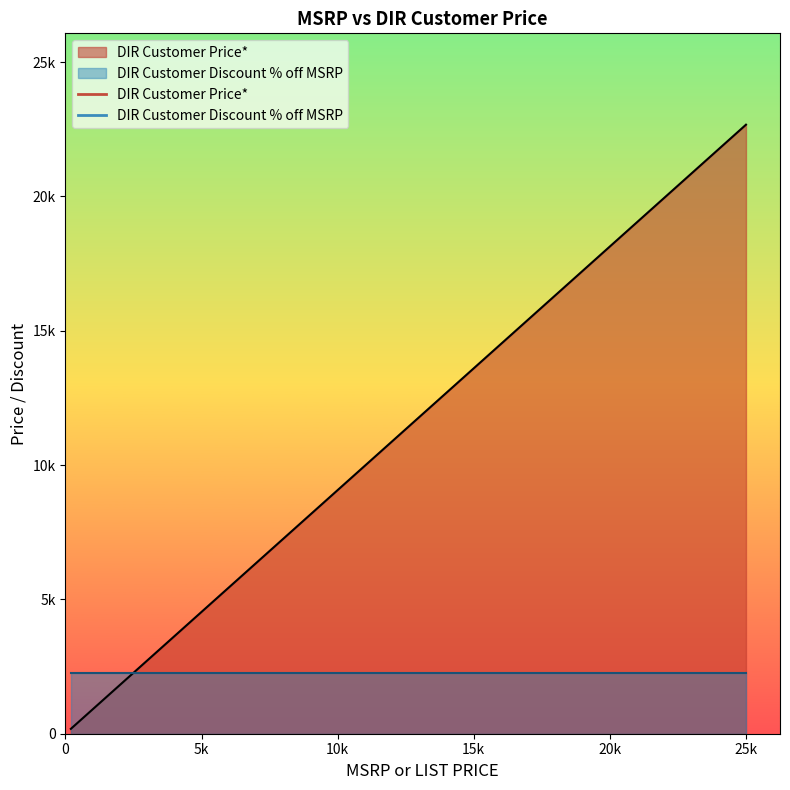

The chart shows a value of 9067.5 at 10k. True or false?

True